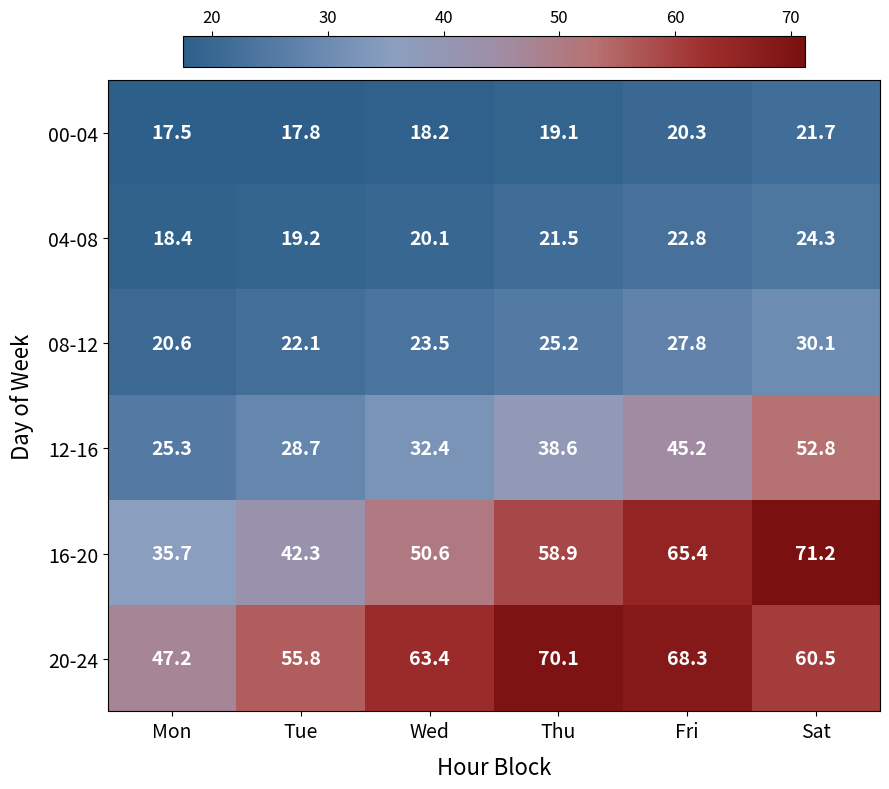

At how many categories does at least one series exceed 46?

6